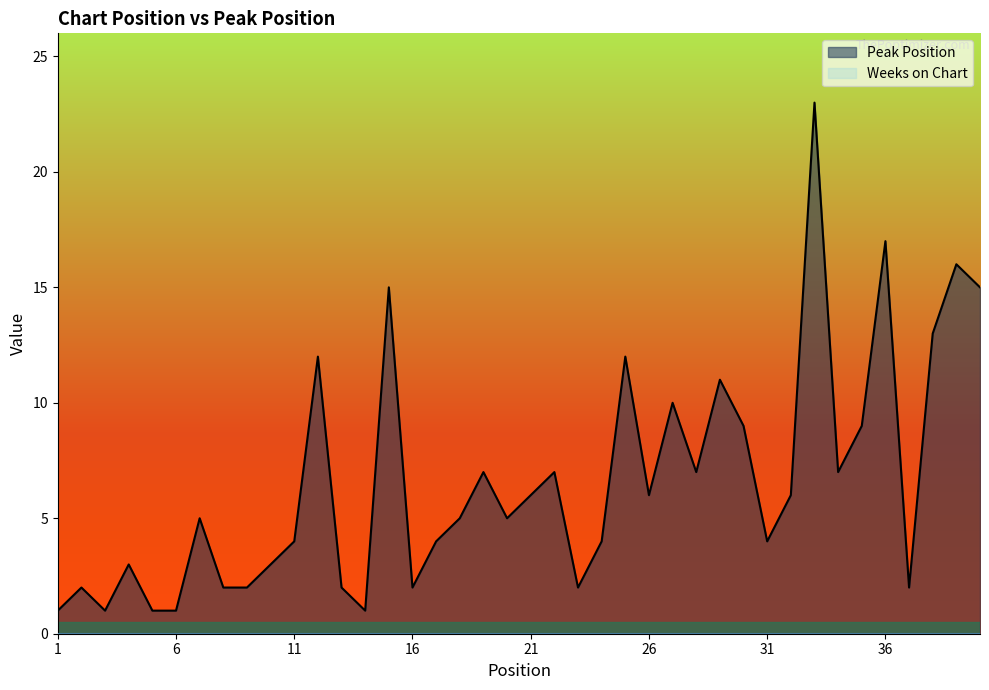

What is the difference between the maximum and second lowest values?

22